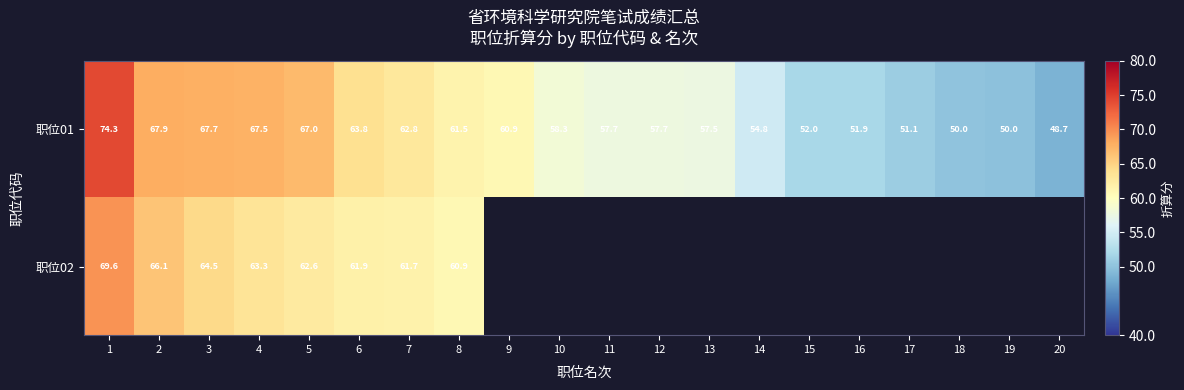

Is it true that 职位01 equals 104.1 at 6?

False